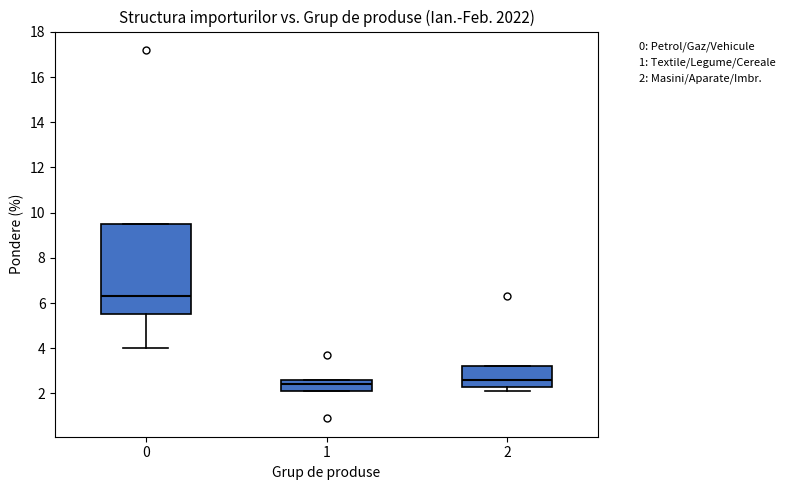

Reading left to right, read every box against the y-axis: the position of its median line, the range the box covers, and the ends of its whiskers. The values are not printed on the chart, so give them approximately, as read against the axis.

0: median 6.4, box 5.6 to 9.6, whiskers 4.0 to 9.6
1: median 2.4, box 2.2 to 2.6, whiskers 2.2 to 2.6
2: median 2.6, box 2.4 to 3.2, whiskers 2.2 to 3.2